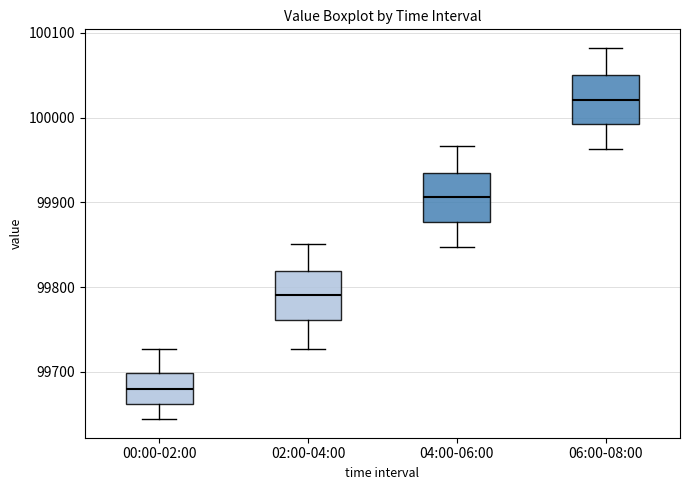

Reading left to right, transcribe this box plot: for each box, give where its median line is, the range the box spans, and where its two whiskers end, as read against the y-axis. The values are not printed on the chart, so give them approximately, as read against the axis.

00:00-02:00: median 99680, box 99660 to 99700, whiskers 99640 to 99730
02:00-04:00: median 99790, box 99760 to 99820, whiskers 99730 to 99850
04:00-06:00: median 99910, box 99880 to 99930, whiskers 99850 to 99970
06:00-08:00: median 100020, box 99990 to 100050, whiskers 99960 to 100080